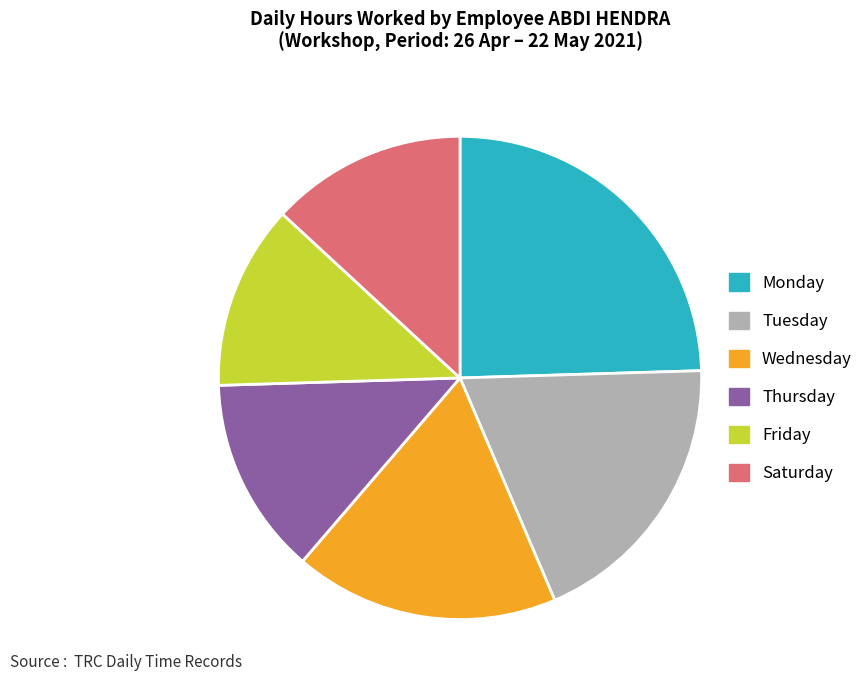

Is there any slice that represents more than half of the pie?

No